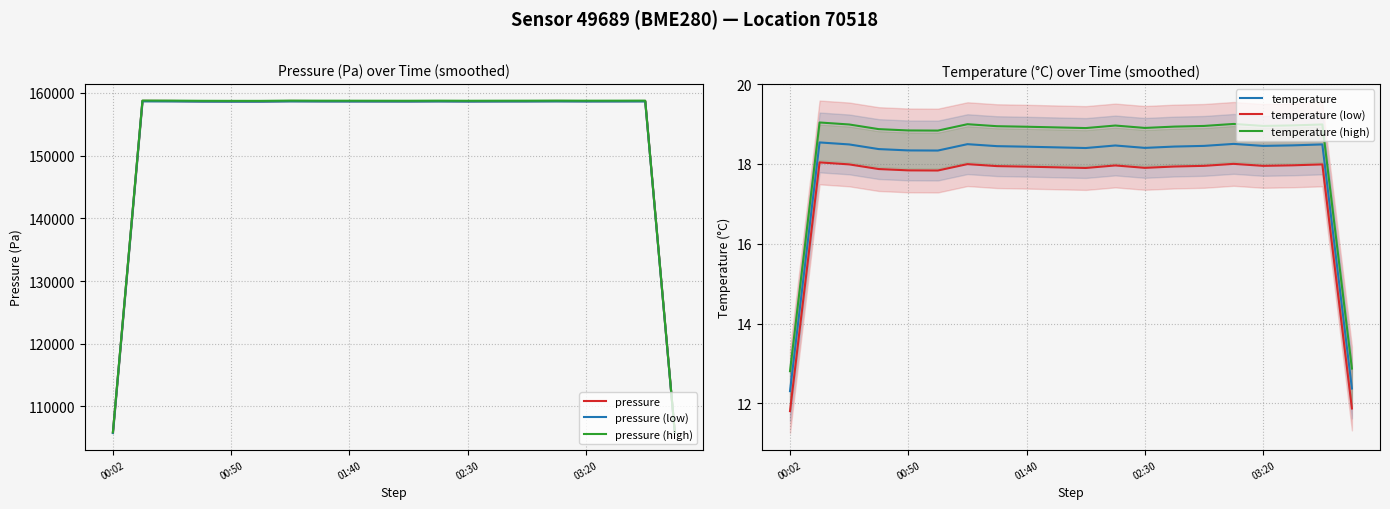

At 18, list the series in order from smallest to largest.

temperature (low), temperature, temperature (high), pressure (low), pressure, pressure (high)